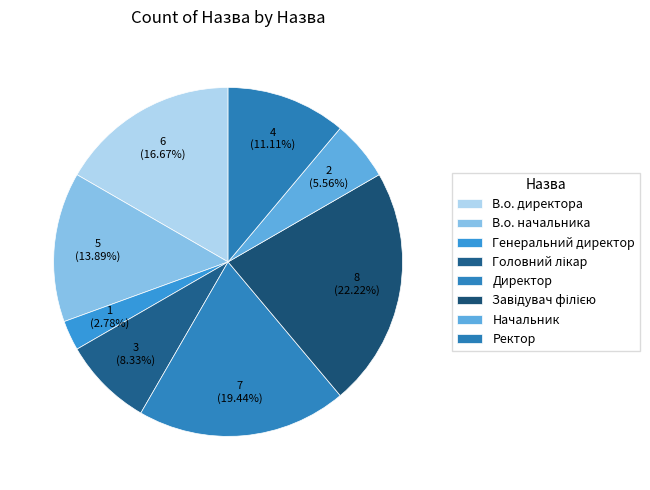

Which category has the biggest portion of the pie?

Завідувач філією